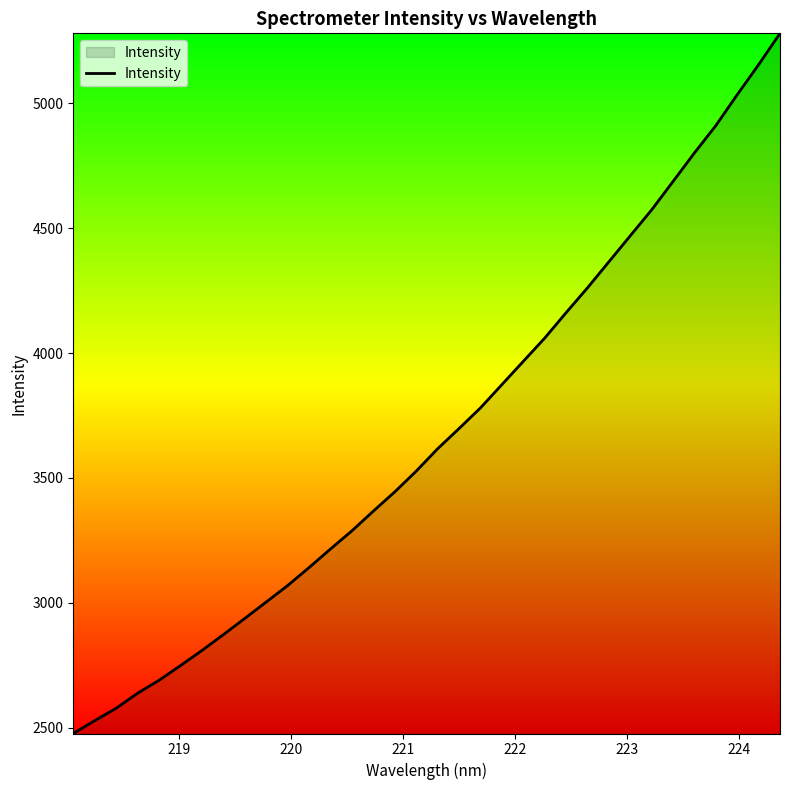

What is the smallest value displayed?

2476.9